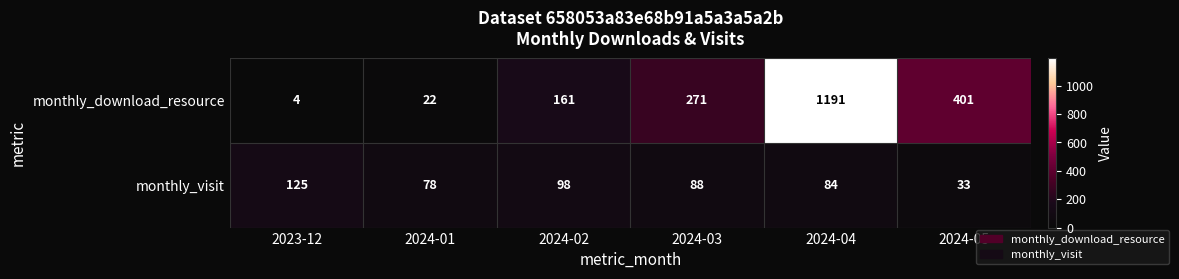

Reading left to right, list all the values displayed in this chart.

monthly_download_resource: 2023-12=4	2024-01=22	2024-02=161	2024-03=271	2024-04=1191	2024-05=401
monthly_visit: 2023-12=125	2024-01=78	2024-02=98	2024-03=88	2024-04=84	2024-05=33